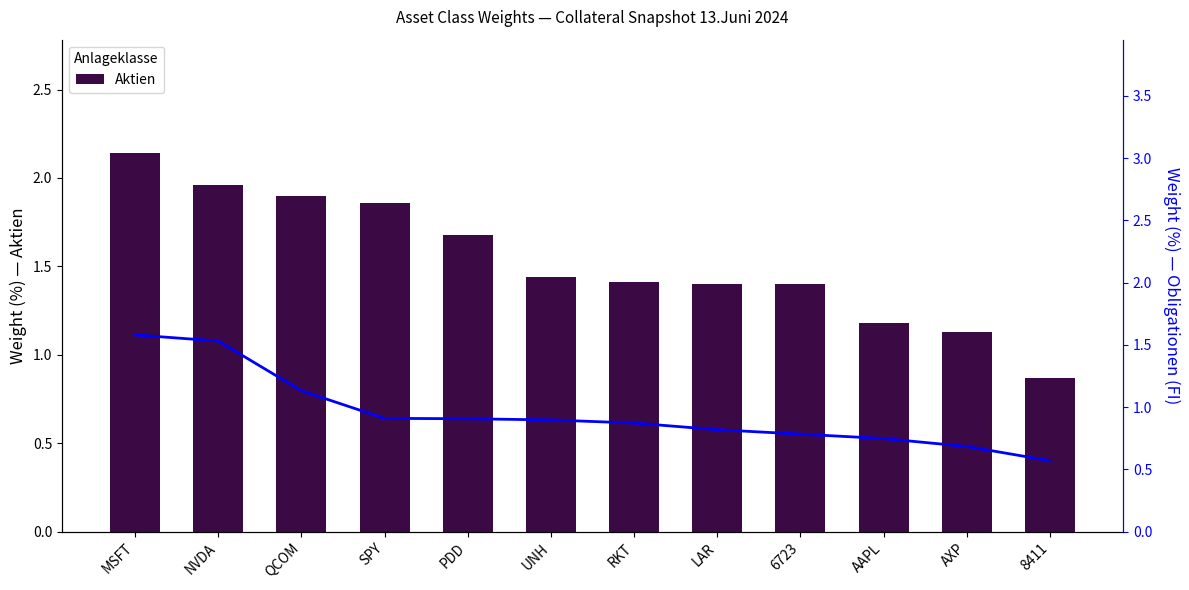

At how many categories does at least one series exceed 1?

11